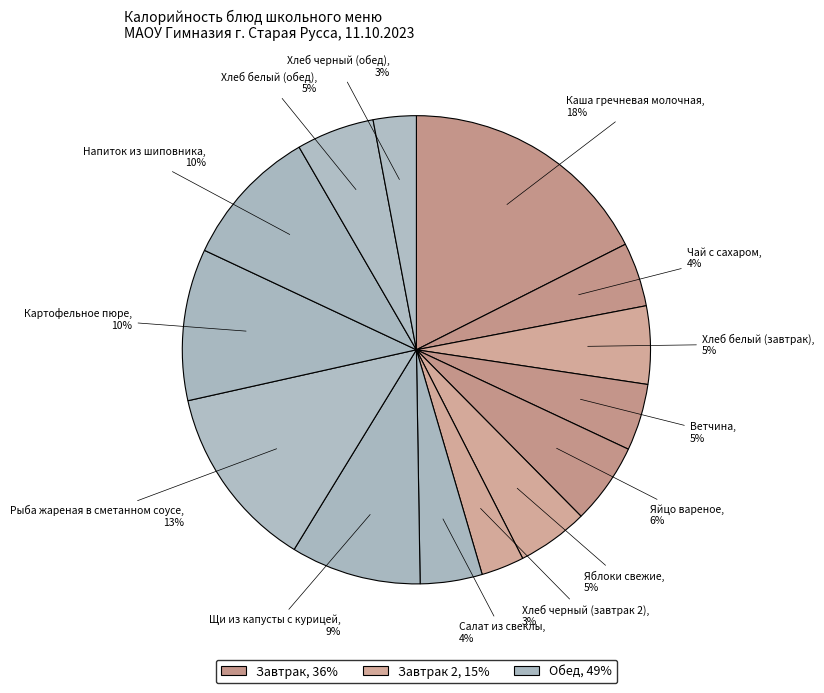

To the nearest percent, what is the difference between the largest and smallest slice percentages?

15%